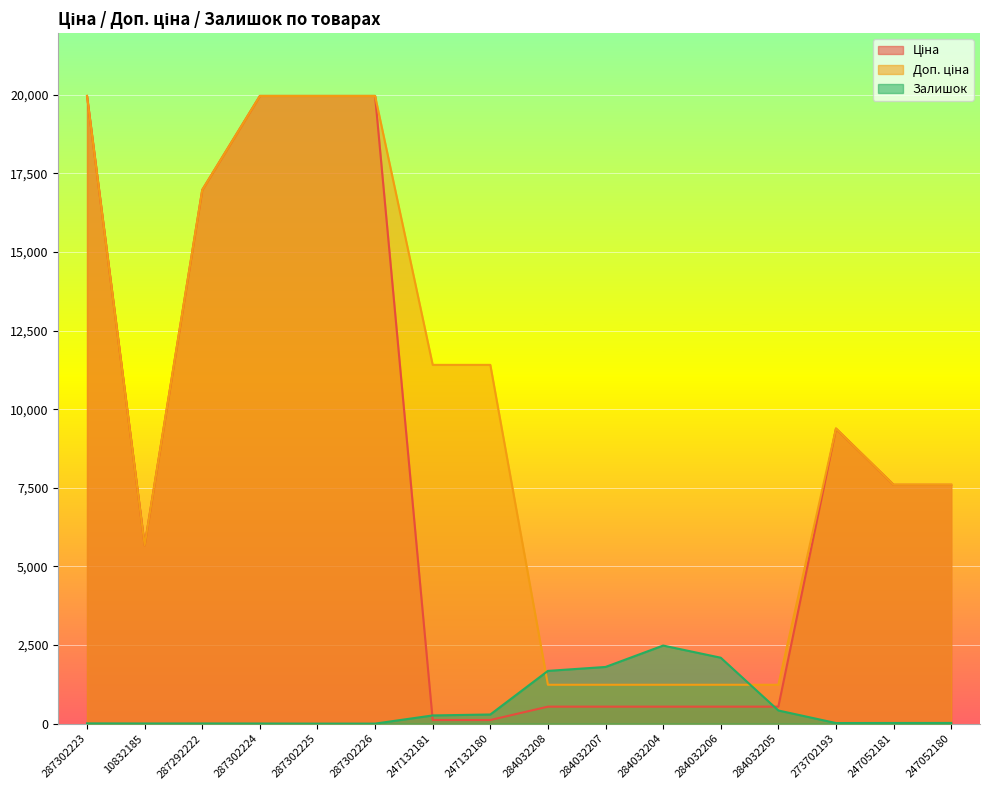

How many lines are shown in the chart?

3